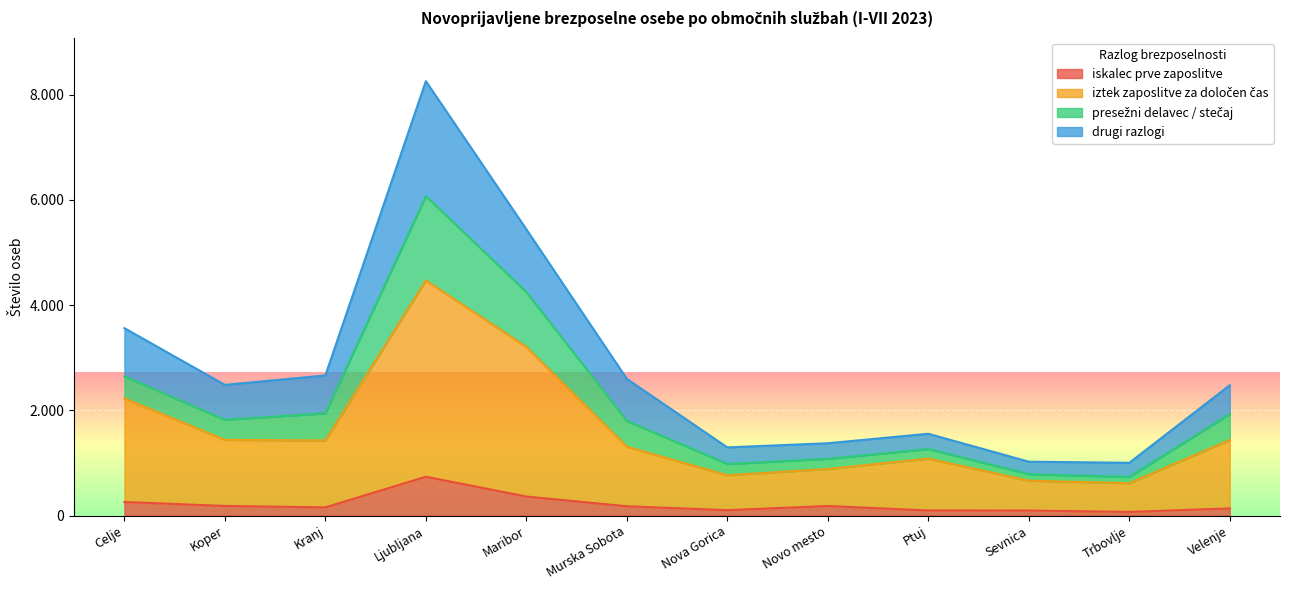

In iskalec prve zaposlitve, how many points are lower than both neighbors (excluding endpoints)?

3